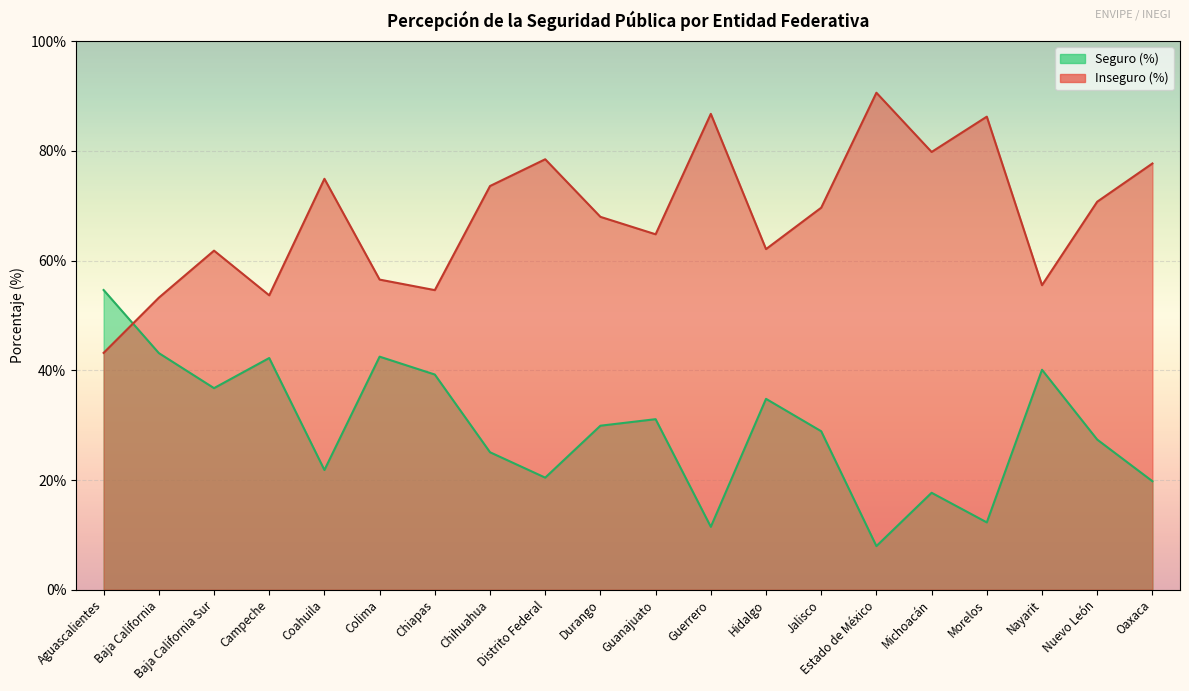

Is the value of Seguro (%) at Campeche greater than the value of Inseguro (%) at Jalisco?

No